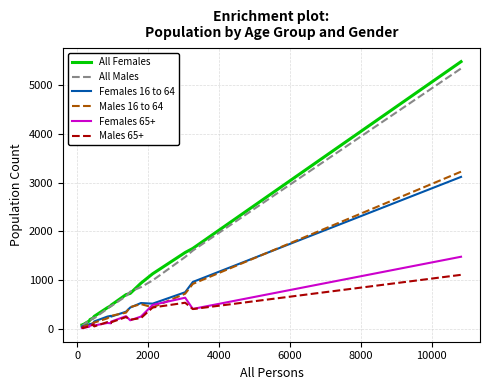

What is the minimum value shown in the chart?

13